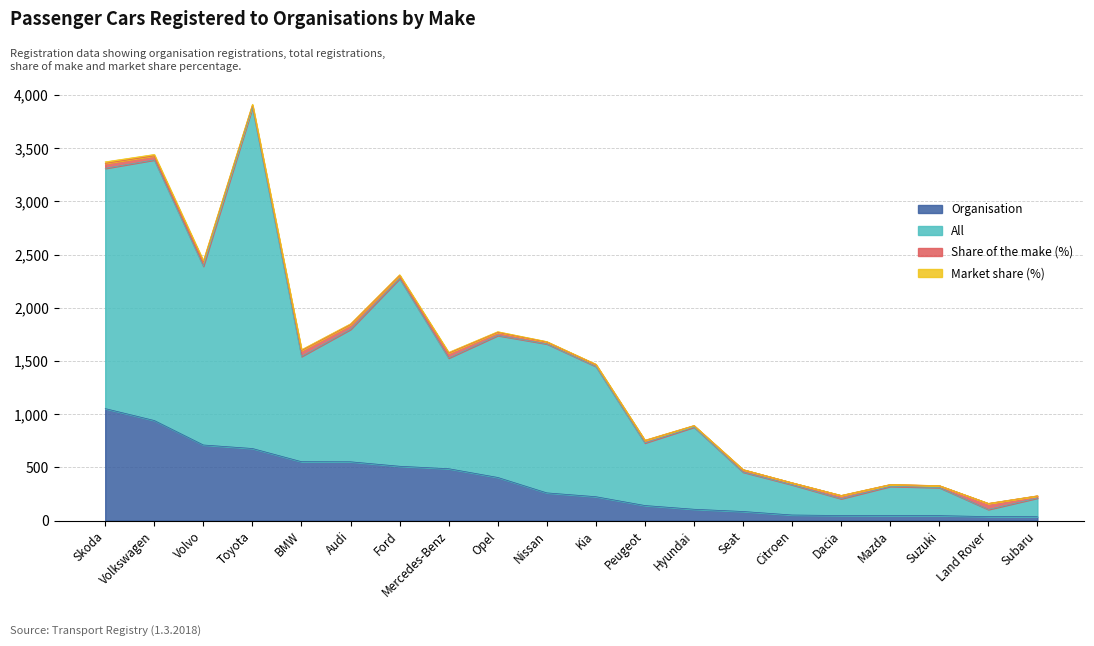

What is the sum of all Organisation values?

6986.0